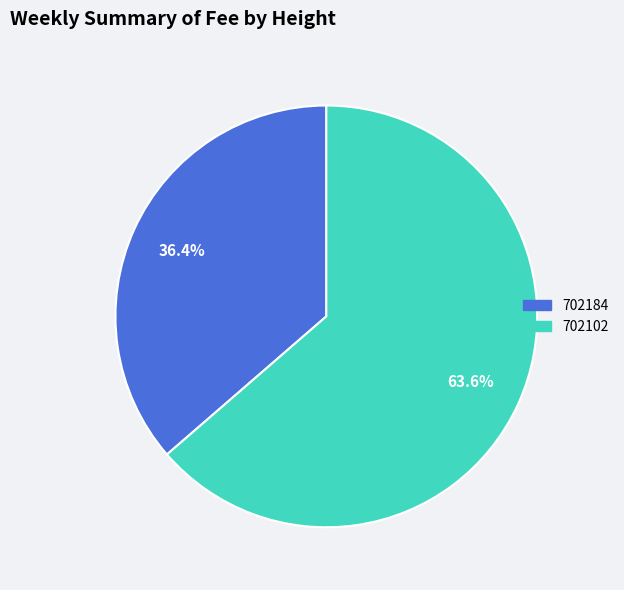

Is the sum of 702102 and 702184 greater than half?

Yes